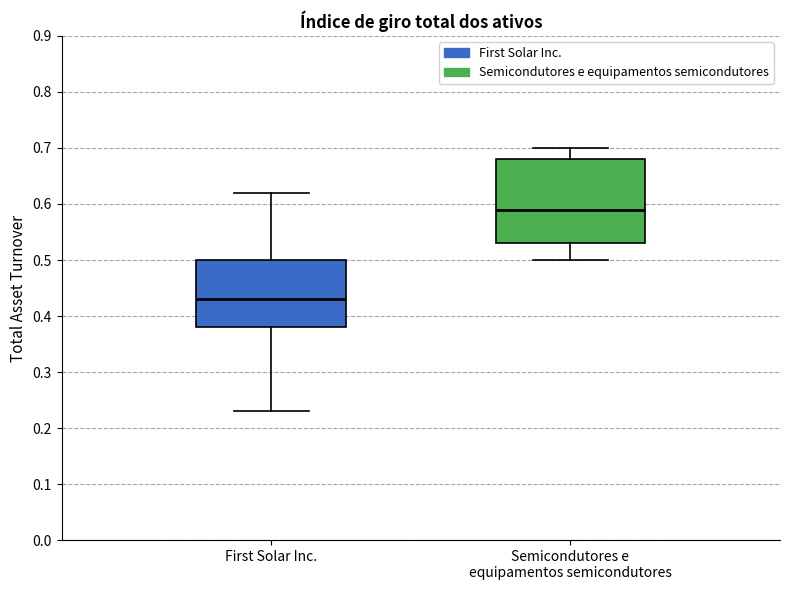

Reading left to right, transcribe this box plot: for each box, give where its median line is, the range the box spans, and where its two whiskers end, as read against the y-axis. The values are not printed on the chart, so give them approximately, as read against the axis.

First Solar Inc.: median 0.43, box 0.38 to 0.50, whiskers 0.23 to 0.62
Semicondutores e equipamentos semicondutores: median 0.59, box 0.53 to 0.68, whiskers 0.50 to 0.70